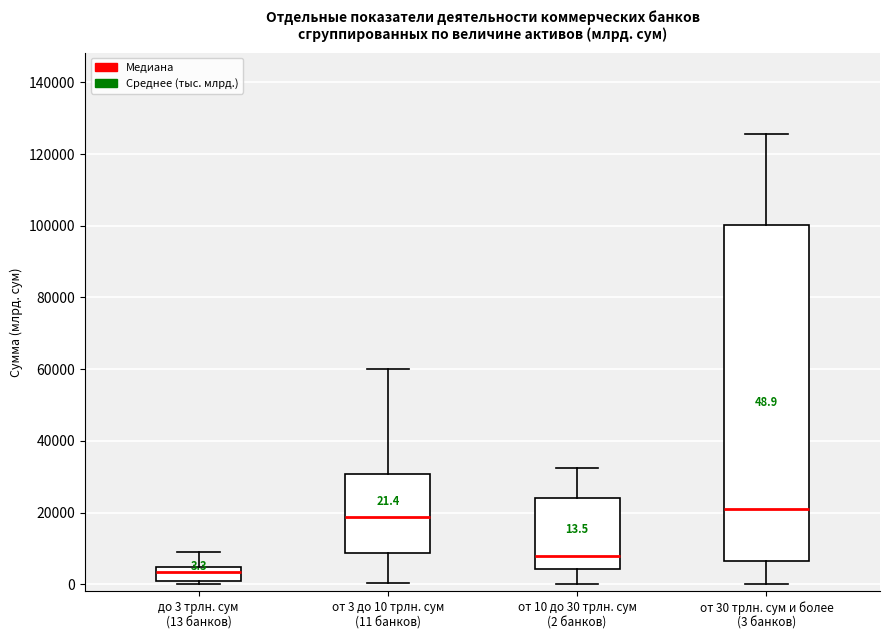

Comparing the boxes themselves (not the whiskers), which one is the tallest?

от 30 трлн. сум и более (3 банков)